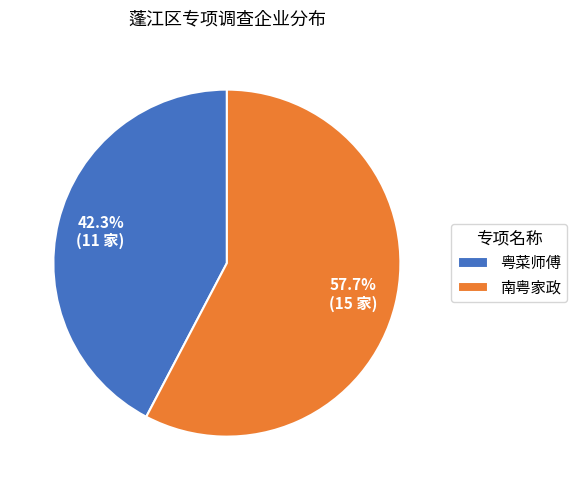

Is there any slice that represents more than half of the pie?

Yes